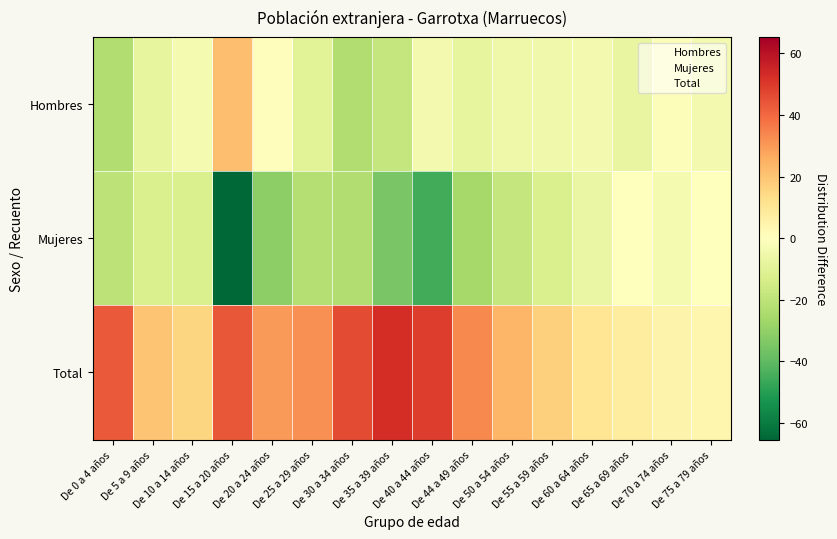

Rank the series at De 70 a 74 años from highest to lowest value.

Total, Hombres, Mujeres